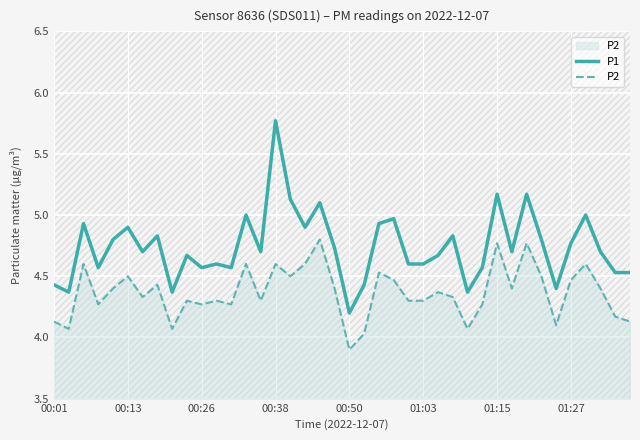

Where is P1 nearest to the value 4?

00:50